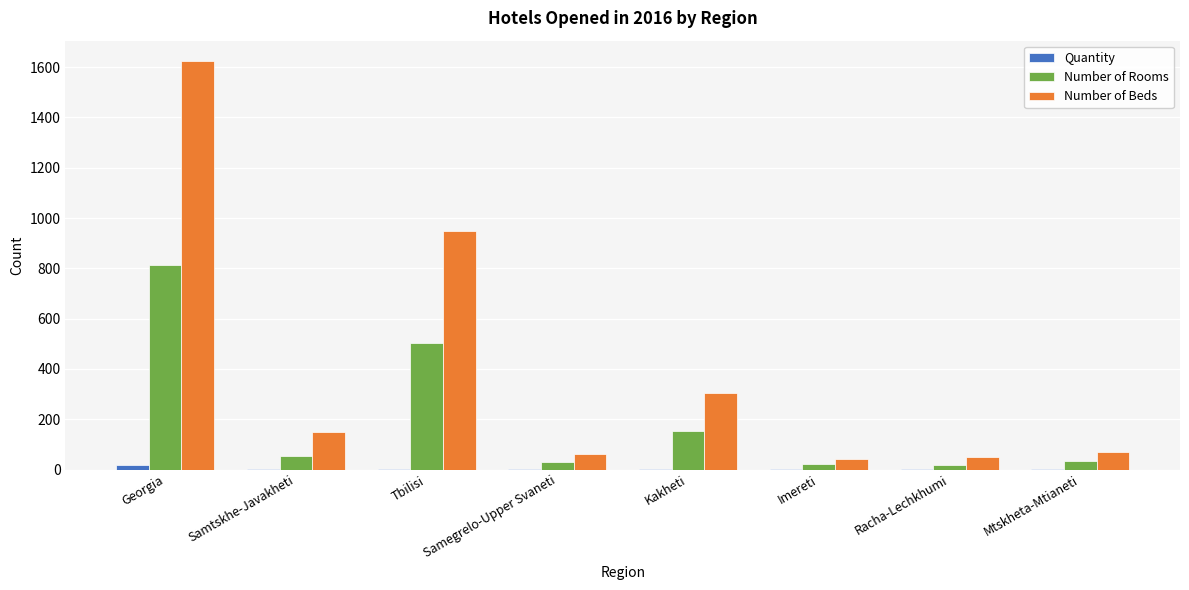

Between Samtskhe-Javakheti and Tbilisi, which series saw the biggest shift?

Number of Beds